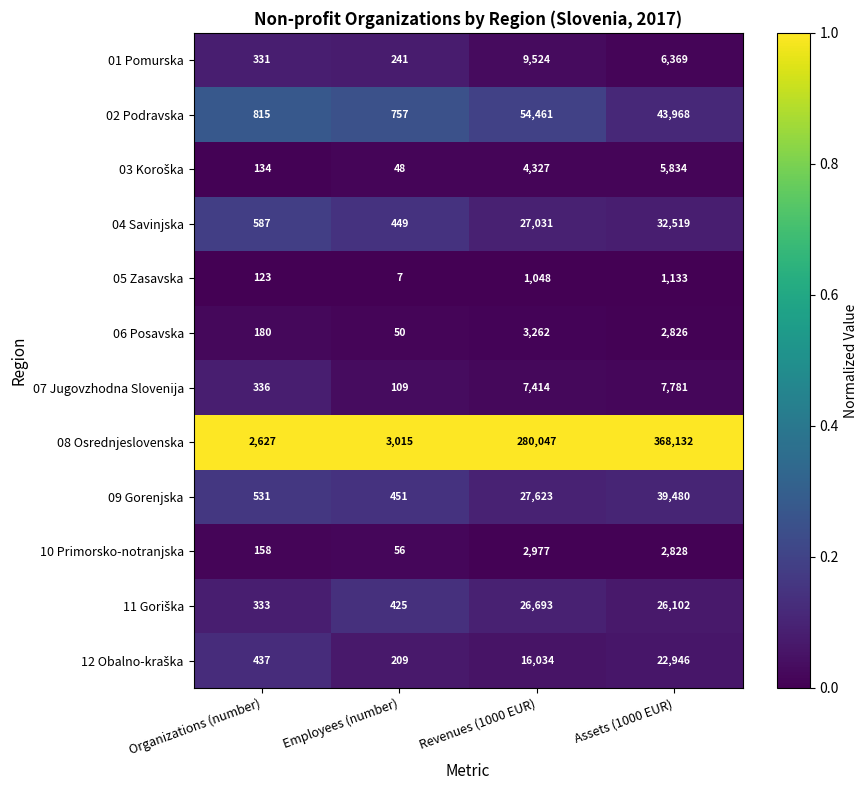

At which label is 01 Pomurska closest to 4882?

Assets (1000 EUR)